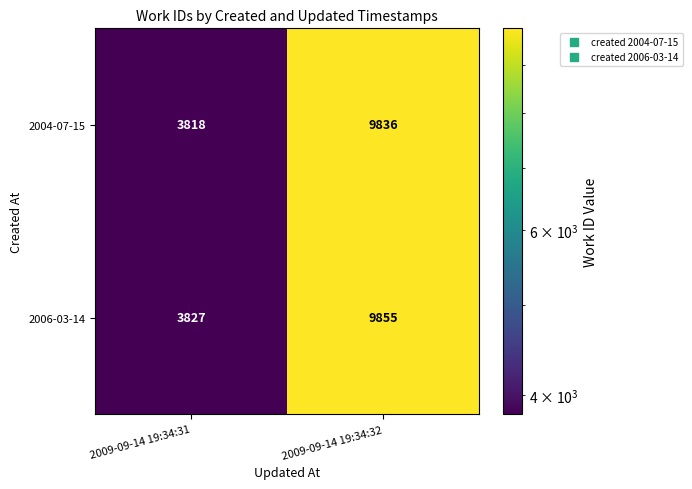

What is the average value of the 2004-07-15 series?

6827